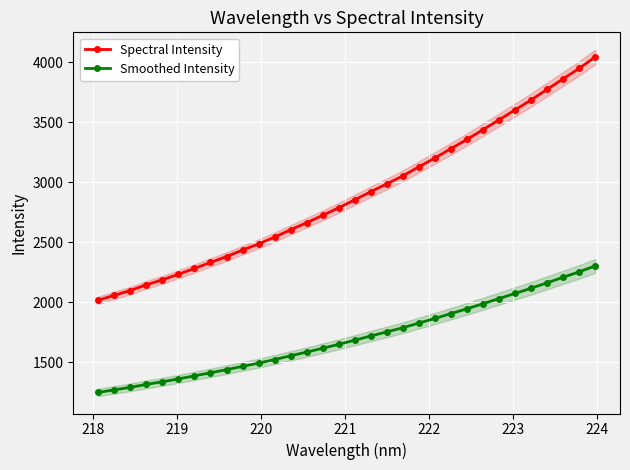

True or false: Spectral Intensity and Smoothed Intensity intersect in this chart.

False